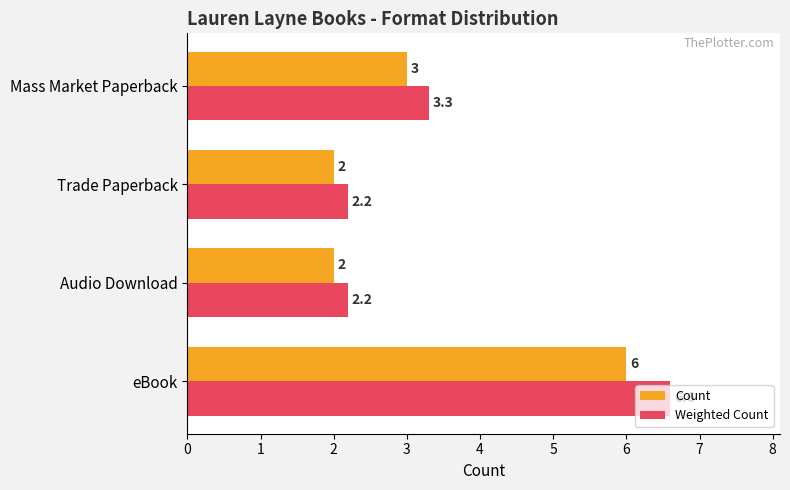

At which category is the sum across all series the highest?

eBook